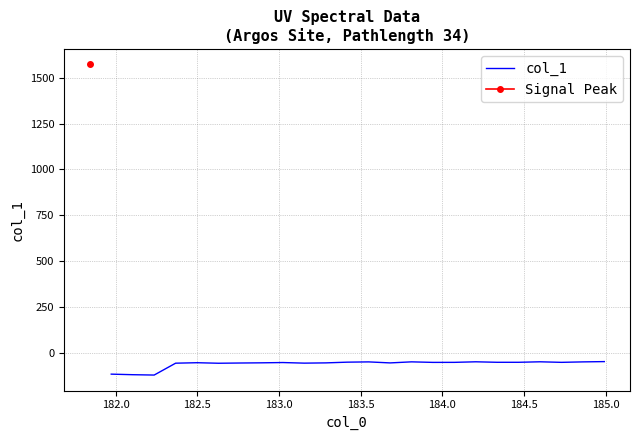

How many interior local valleys (lower than both neighbors) does the data have?

7